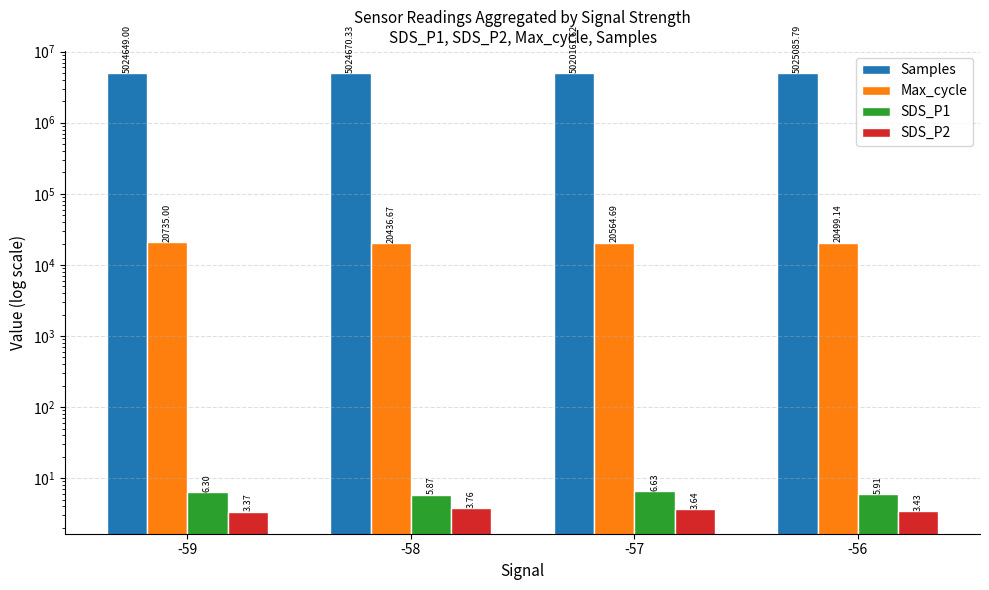

At how many categories does at least one series exceed 1998710?

4